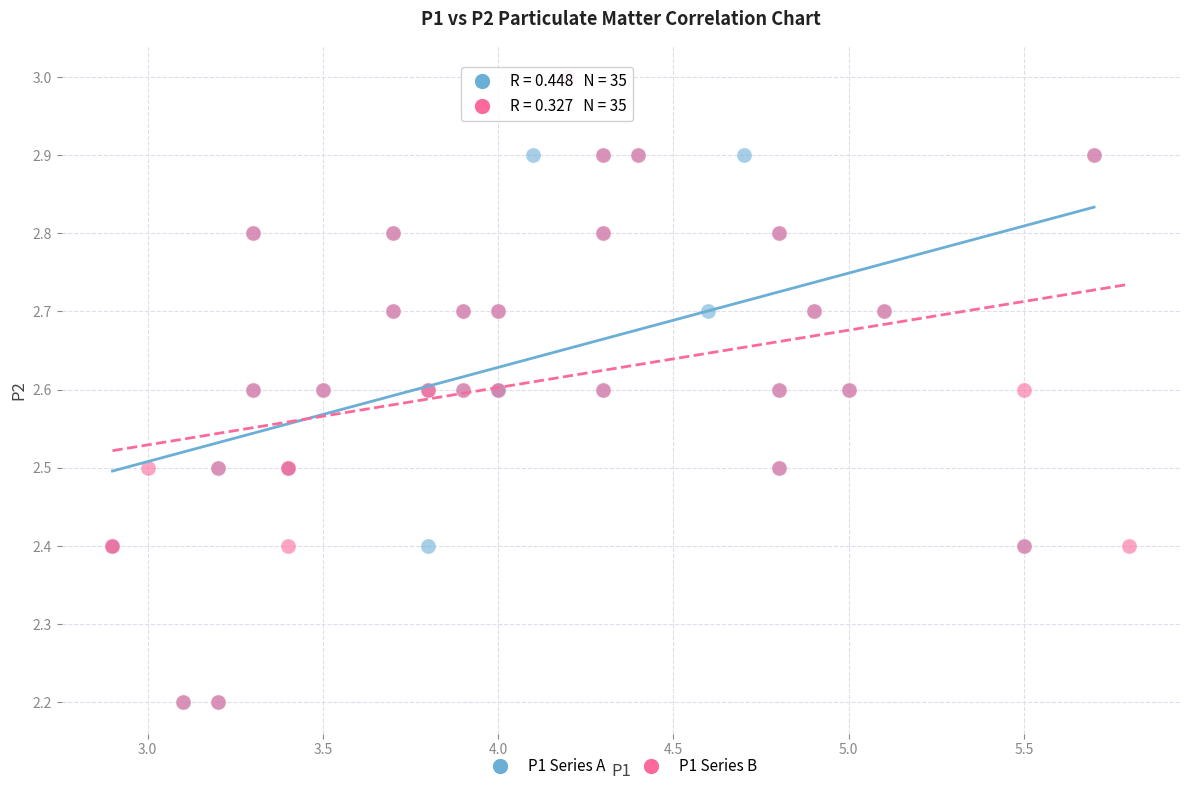

What are all the series names shown in the legend?

P1 Series A, P1 Series B